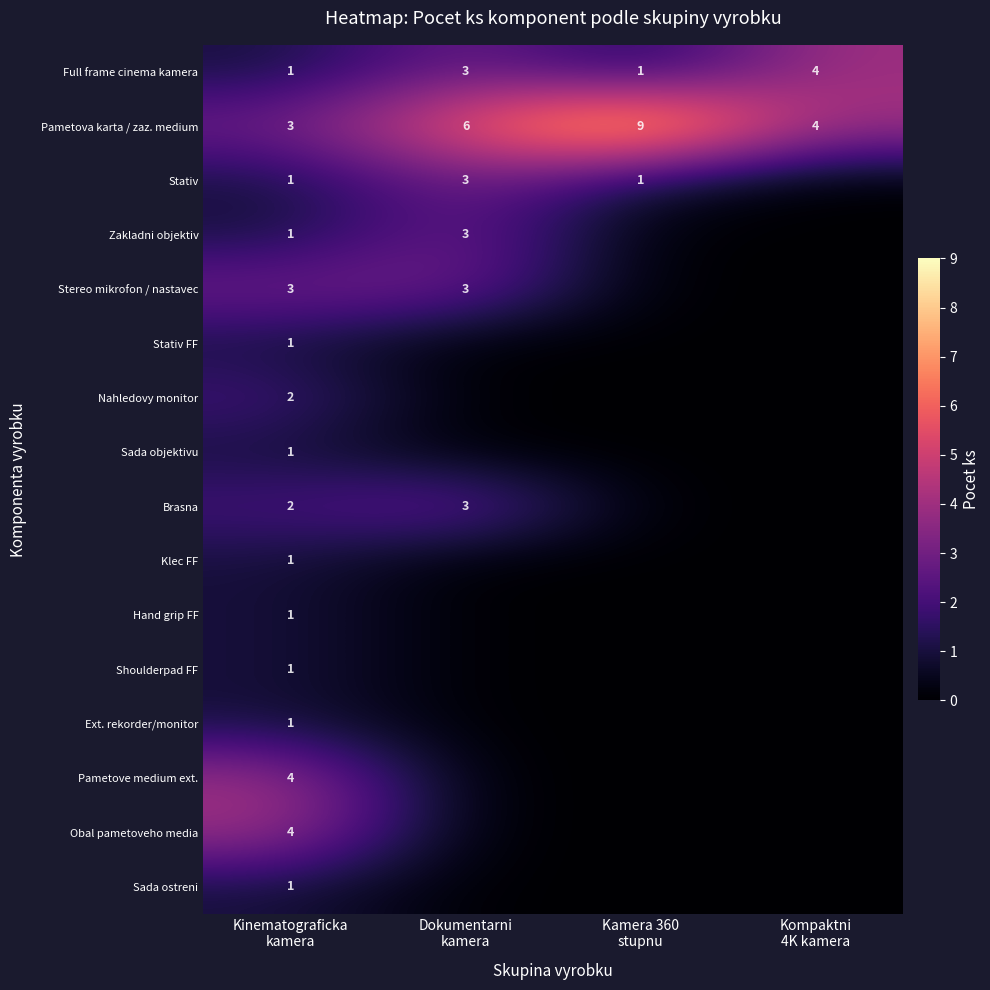

The value of Stativ at Kamera 360 stupnu is 1. True or false?

True